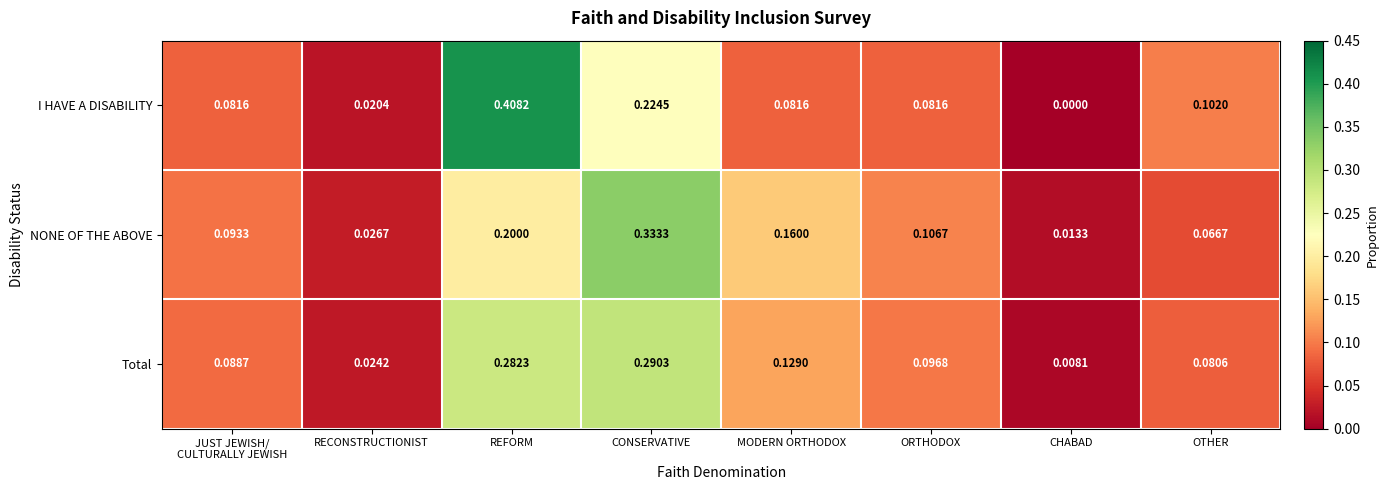

At which category does the chart reach its peak across all series?

REFORM